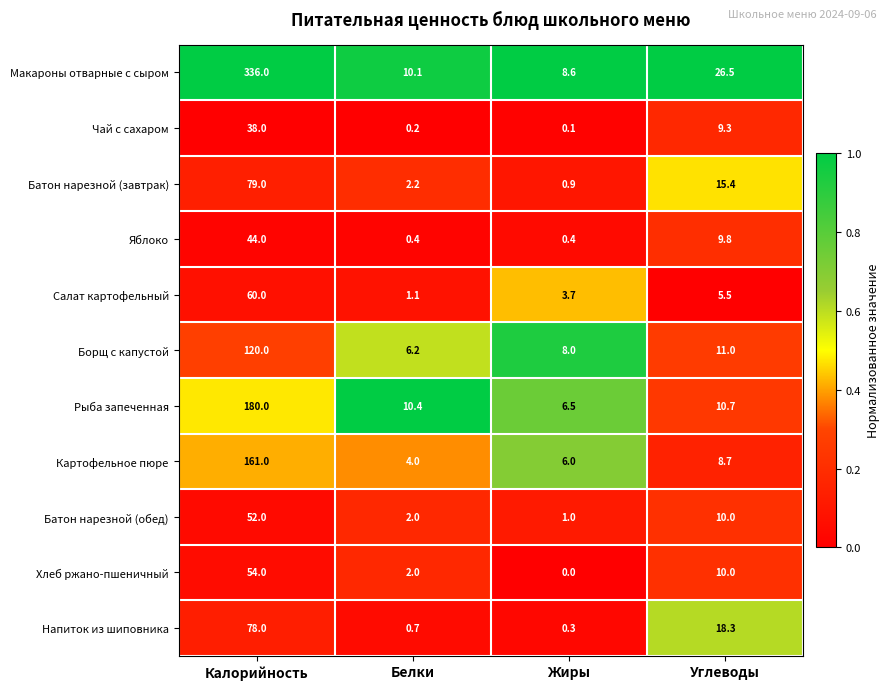

Between Жиры and Углеводы, which series saw the biggest shift?

Напиток из шиповника